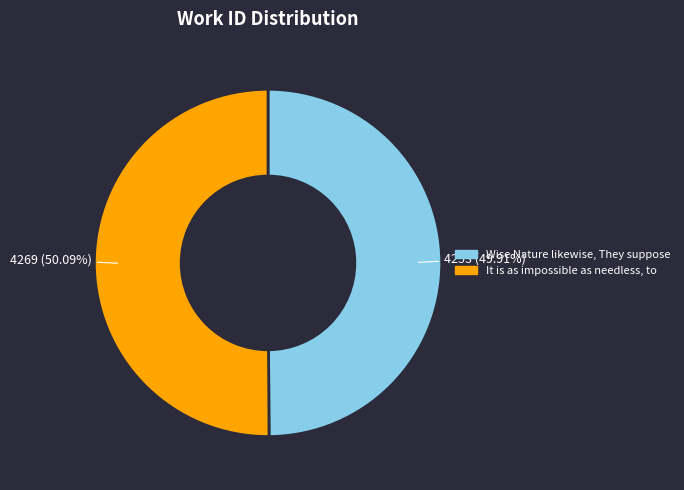

To the nearest percent, what percentage of the pie is Wise Nature likewise, They suppose?

50%